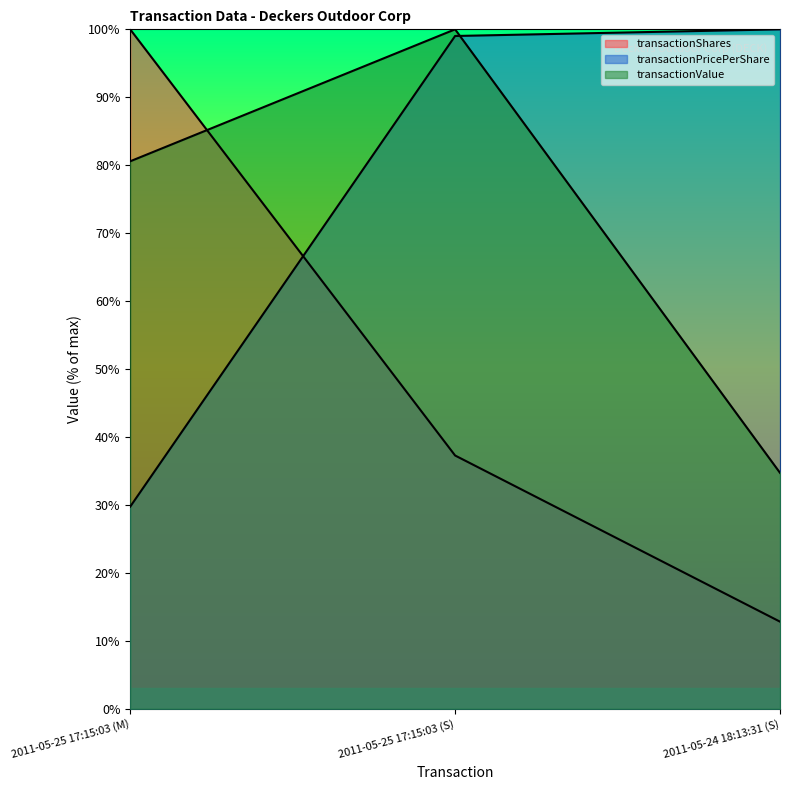

How many values in the transactionShares series exceed 37?

2